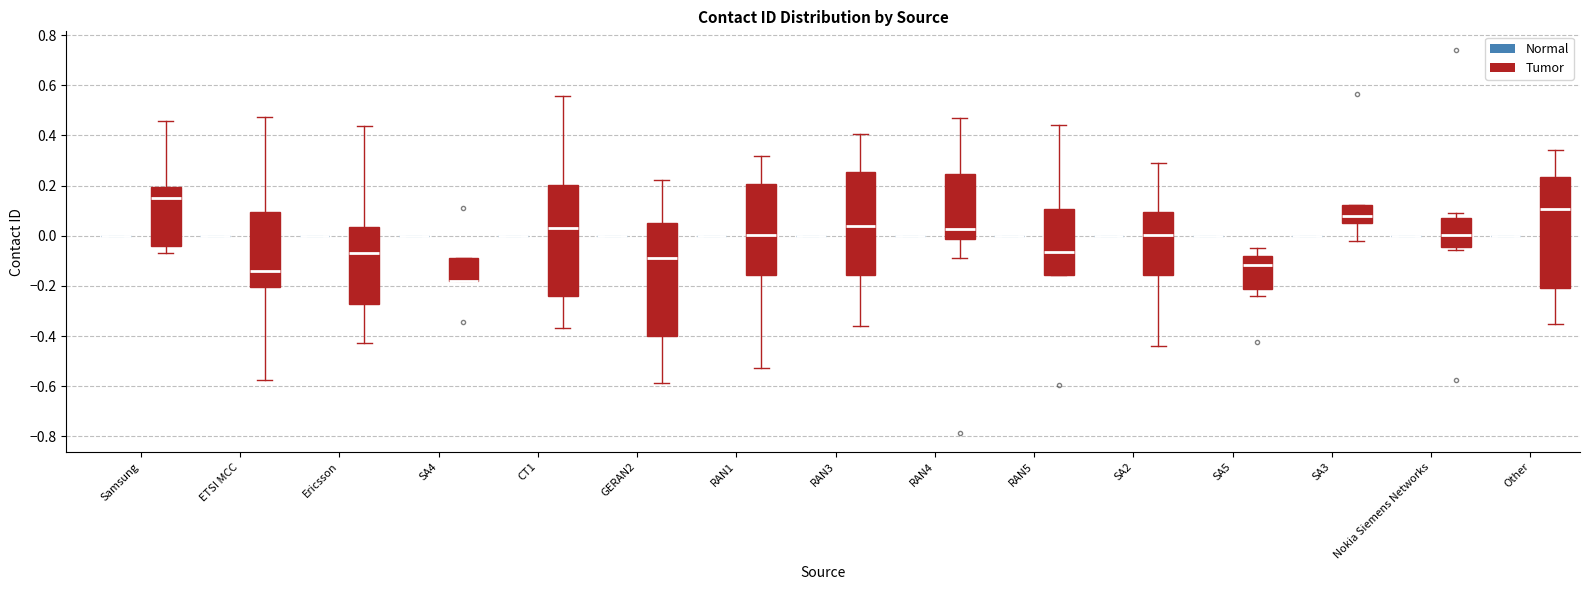

Reading left to right, transcribe this box plot: for each box, give where its median line is, the range the box spans, and where its two whiskers end, as read against the y-axis. The values are not printed on the chart, so give them approximately, as read against the axis.

Samsung (Normal): box collapsed to a line at 0.00, whiskers 0.00 to 0.00
Samsung (Tumor): median 0.14, box -0.04 to 0.20, whiskers -0.08 to 0.46
ETSI MCC (Normal): box collapsed to a line at 0.00, whiskers 0.00 to 0.00
ETSI MCC (Tumor): median -0.14, box -0.20 to 0.10, whiskers -0.58 to 0.48
Ericsson (Normal): box collapsed to a line at 0.00, whiskers 0.00 to 0.00
Ericsson (Tumor): median -0.06, box -0.28 to 0.04, whiskers -0.42 to 0.44
SA4 (Normal): box collapsed to a line at 0.00, whiskers 0.00 to 0.00
SA4 (Tumor): median -0.18 (drawn on the box's lower edge), box -0.18 to -0.08, whiskers -0.18 to -0.08
CT1 (Normal): box collapsed to a line at 0.00, whiskers 0.00 to 0.00
CT1 (Tumor): median 0.02, box -0.24 to 0.20, whiskers -0.36 to 0.56
GERAN2 (Normal): box collapsed to a line at 0.00, whiskers 0.00 to 0.00
GERAN2 (Tumor): median -0.10, box -0.40 to 0.06, whiskers -0.58 to 0.22
RAN1 (Normal): box collapsed to a line at 0.00, whiskers 0.00 to 0.00
RAN1 (Tumor): median 0.00, box -0.16 to 0.20, whiskers -0.52 to 0.32
RAN3 (Normal): box collapsed to a line at 0.00, whiskers 0.00 to 0.00
RAN3 (Tumor): median 0.04, box -0.16 to 0.26, whiskers -0.36 to 0.40
RAN4 (Normal): box collapsed to a line at 0.00, whiskers 0.00 to 0.00
RAN4 (Tumor): median 0.02, box -0.02 to 0.24, whiskers -0.08 to 0.46
RAN5 (Normal): box collapsed to a line at 0.00, whiskers 0.00 to 0.00
RAN5 (Tumor): median -0.06, box -0.16 to 0.10, whiskers -0.16 to 0.44
SA2 (Normal): box collapsed to a line at 0.00, whiskers 0.00 to 0.00
SA2 (Tumor): median 0.00, box -0.16 to 0.10, whiskers -0.44 to 0.30
SA5 (Normal): box collapsed to a line at 0.00, whiskers 0.00 to 0.00
SA5 (Tumor): median -0.12, box -0.22 to -0.08, whiskers -0.24 to -0.04
SA3 (Normal): box collapsed to a line at 0.00, whiskers 0.00 to 0.00
SA3 (Tumor): median 0.08, box 0.06 to 0.12, whiskers -0.02 to 0.12
Nokia Siemens Networks (Normal): box collapsed to a line at 0.00, whiskers 0.00 to 0.00
Nokia Siemens Networks (Tumor): median 0.00, box -0.04 to 0.08, whiskers -0.06 to 0.10
Other (Normal): box collapsed to a line at 0.00, whiskers 0.00 to 0.00
Other (Tumor): median 0.10, box -0.20 to 0.24, whiskers -0.36 to 0.34